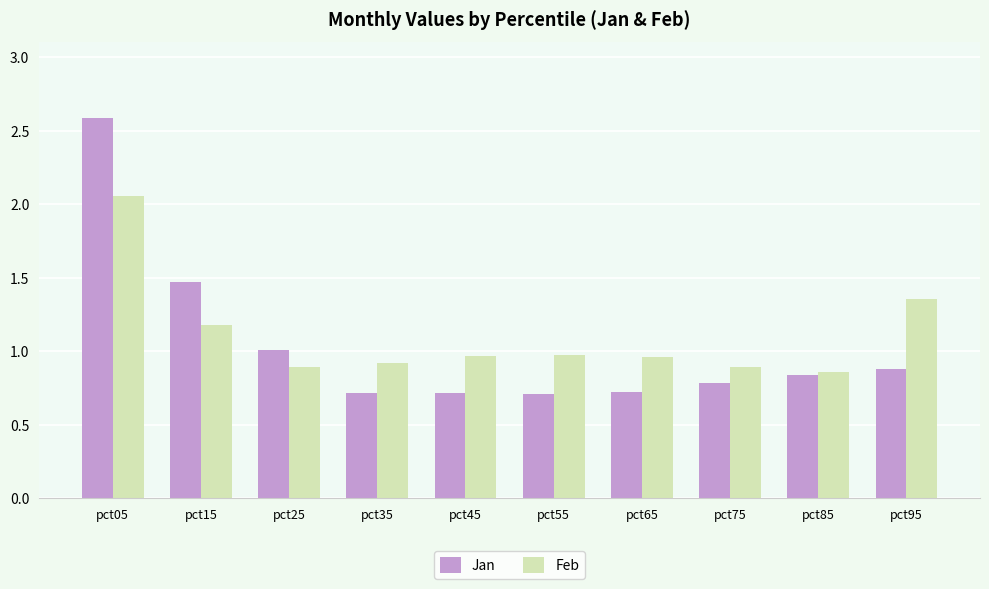

What are all the series names shown in the legend?

Jan, Feb